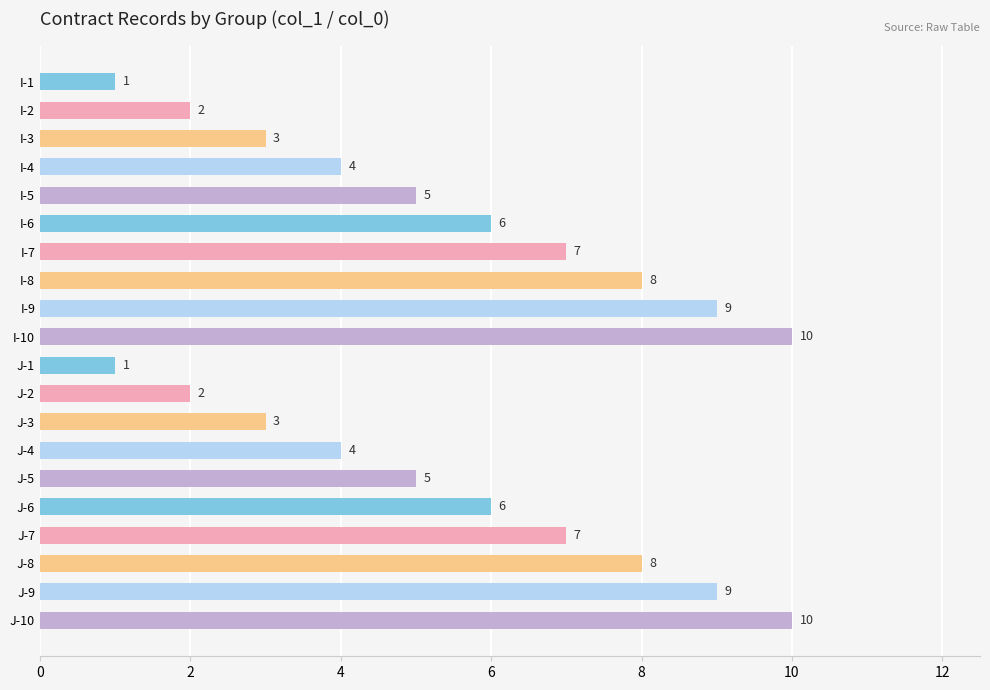

Are the bars grouped side by side (vs. stacked)?

No